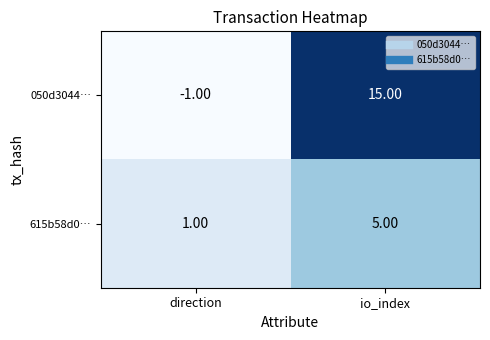

What is the spread (max minus min) of values at io_index?

10